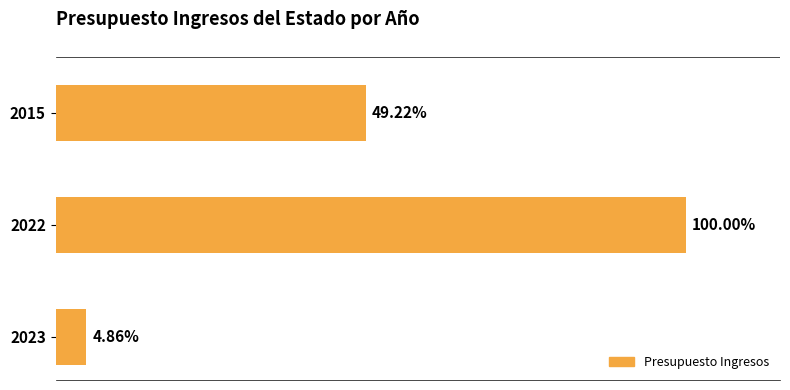

What is the difference between the maximum and minimum values?

10616145620